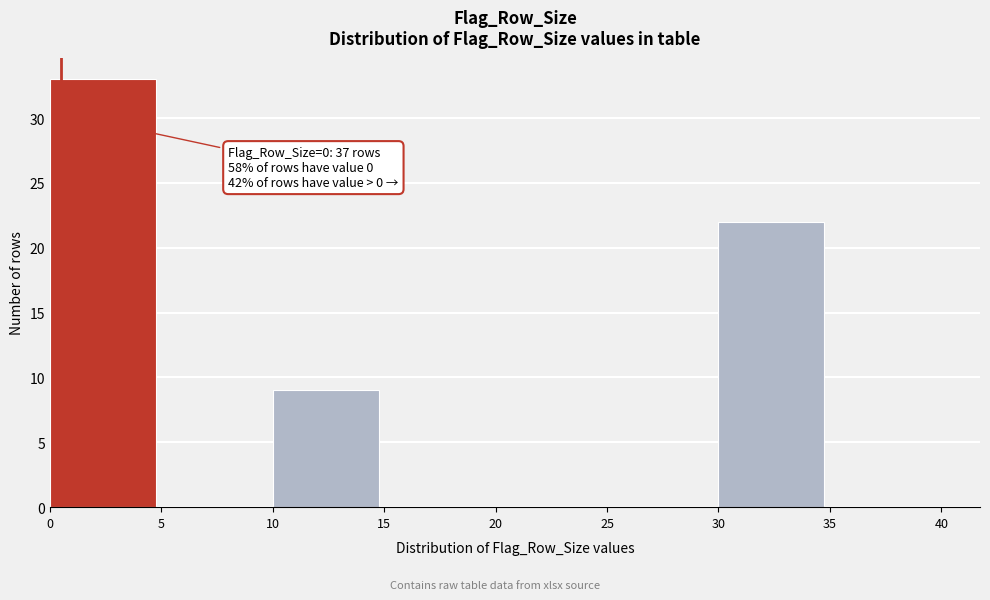

Over which range of the x-axis is the bar tallest?

0 to 5